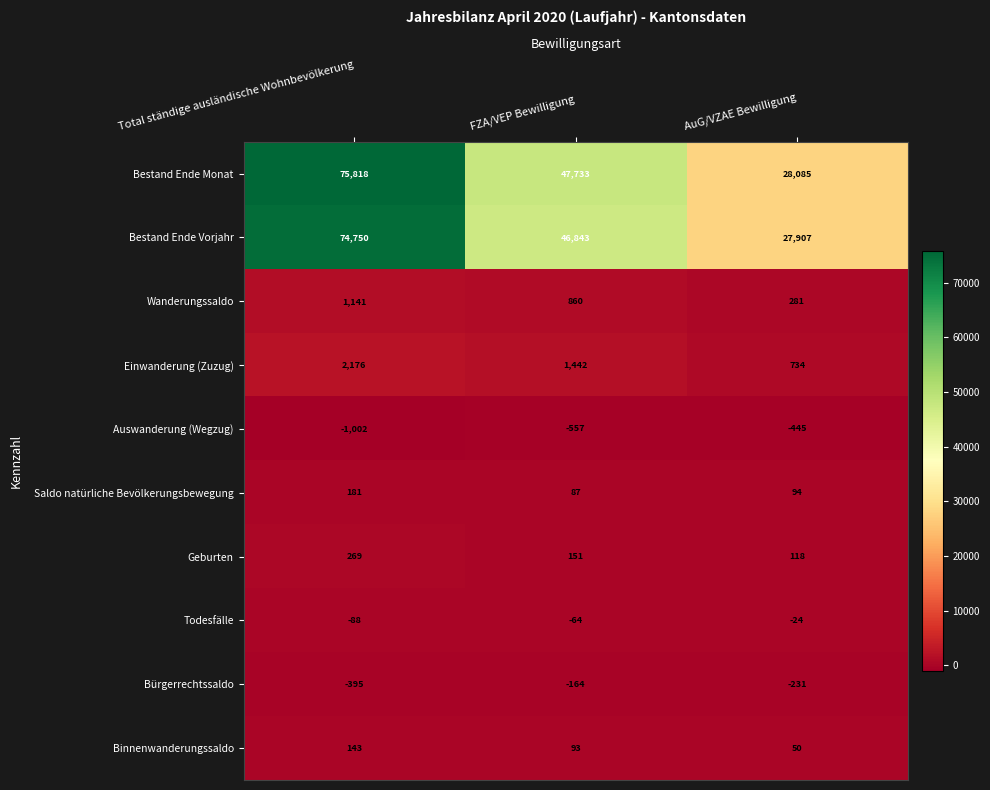

What is the difference between the highest and lowest values at Total ständige ausländische Wohnbevölkerung?

76820